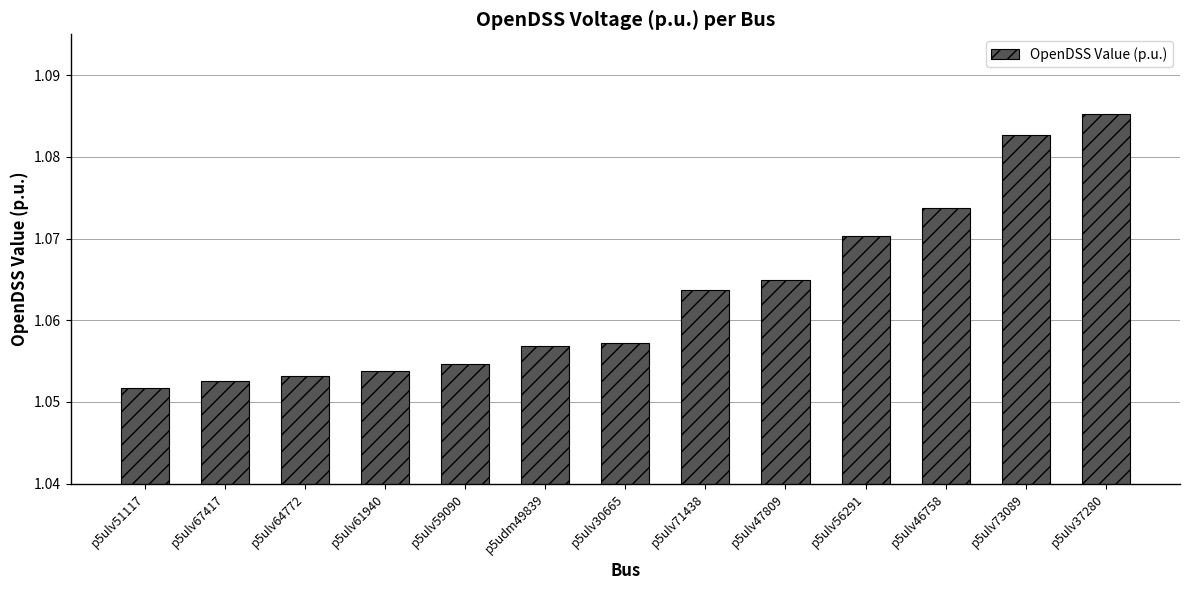

Which category has the highest value across all series?

p5ulv37280